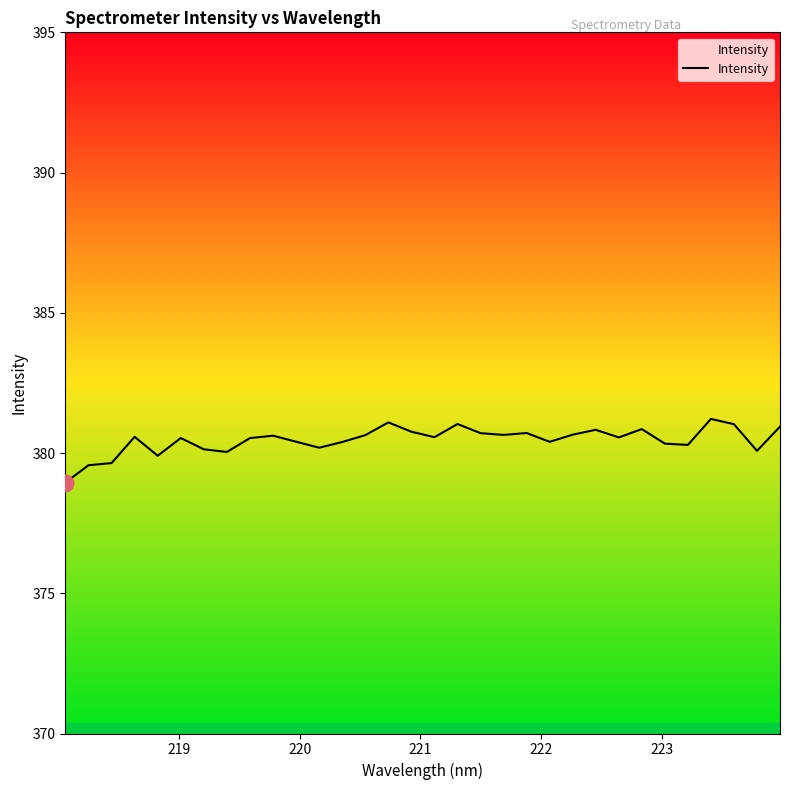

What is the greatest value displayed?

381.2